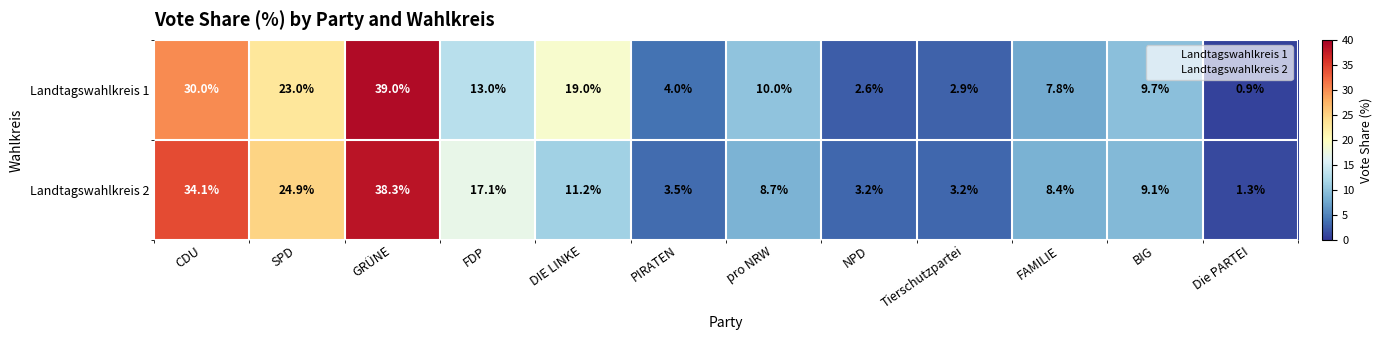

The Landtagswahlkreis 1 series shows 68.1 at GRÜNE. True or false?

False